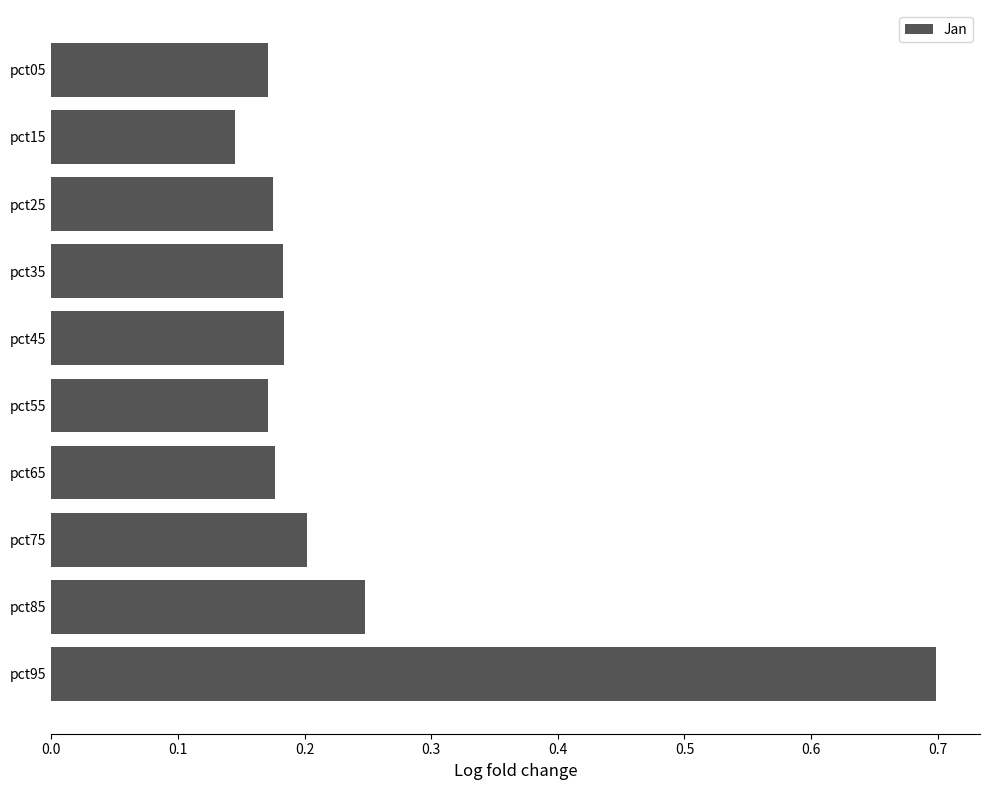

The value at pct45 is 0.3. True or false?

False